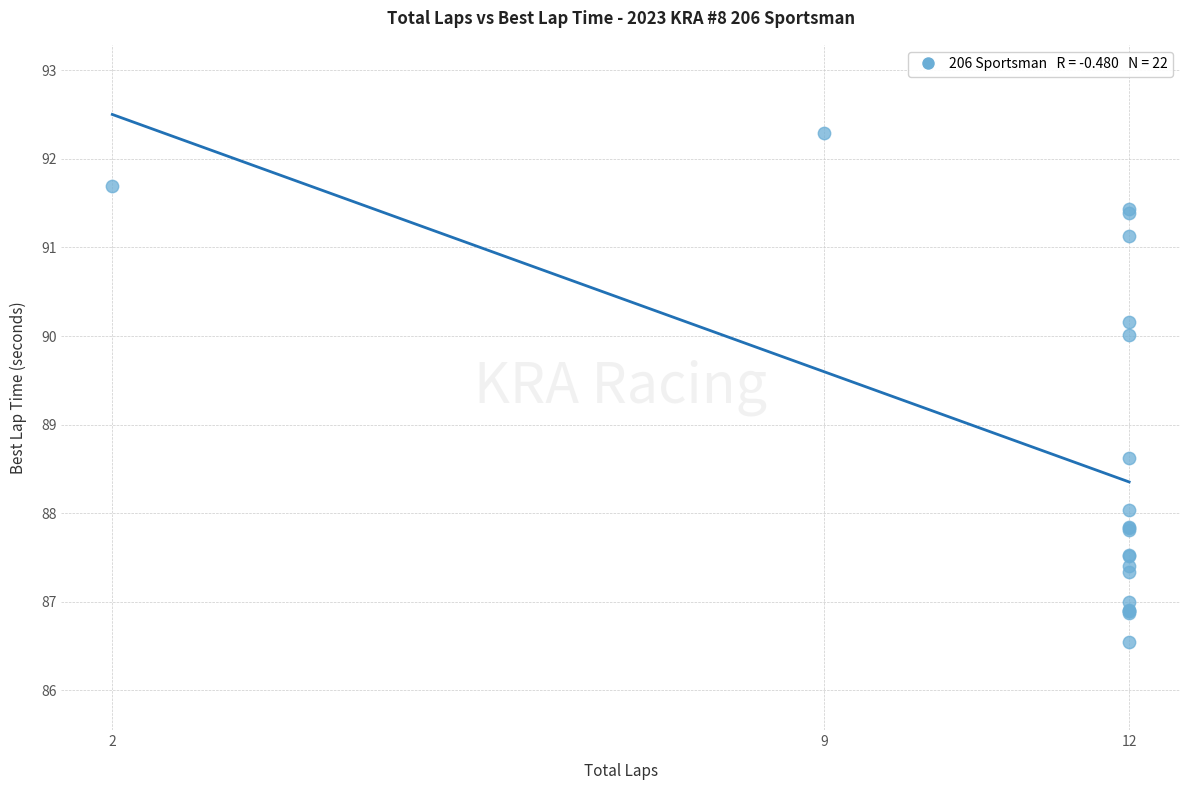

What Y value in the scatter plot is closest to 89?

88.6